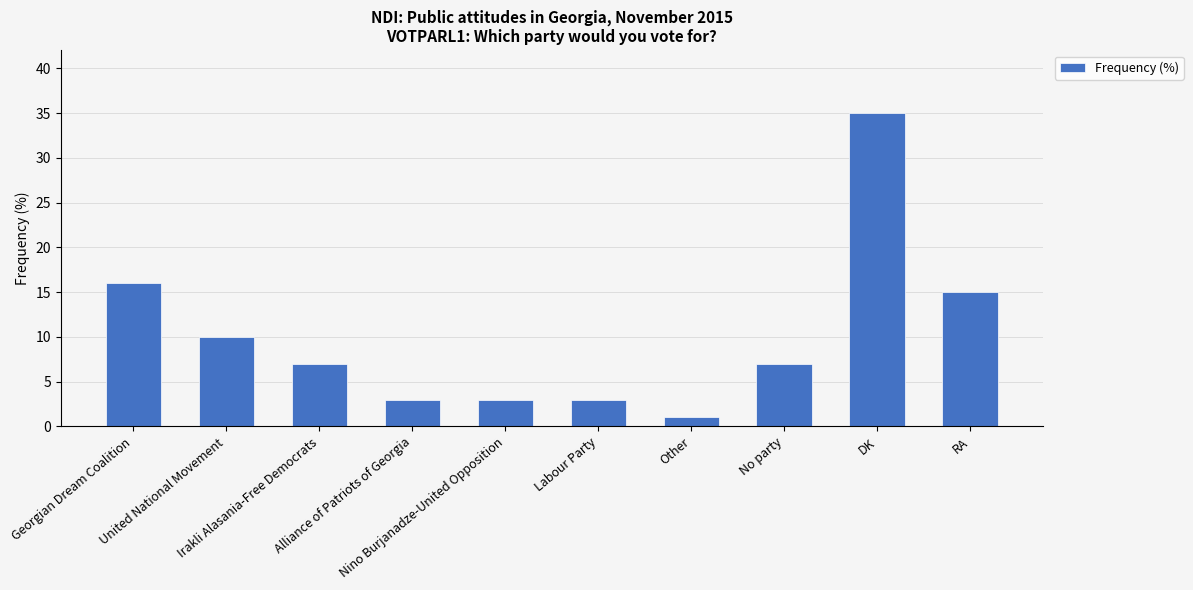

Approximately how many times larger is the value at RA compared to United National Movement?

1.5